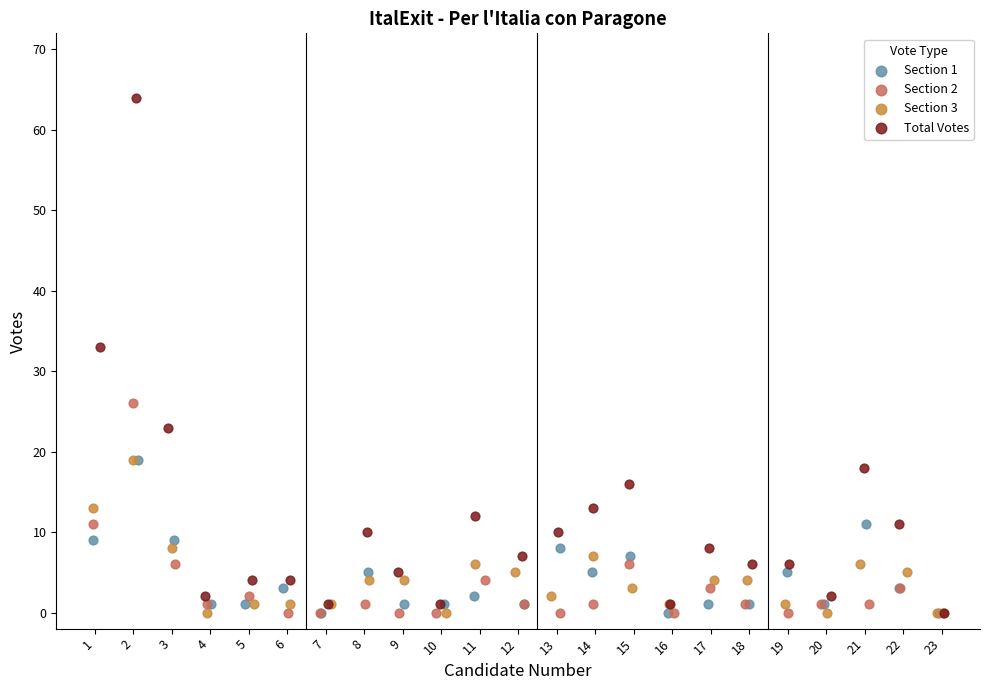

Which series reaches the maximum Y coordinate?

Total Votes